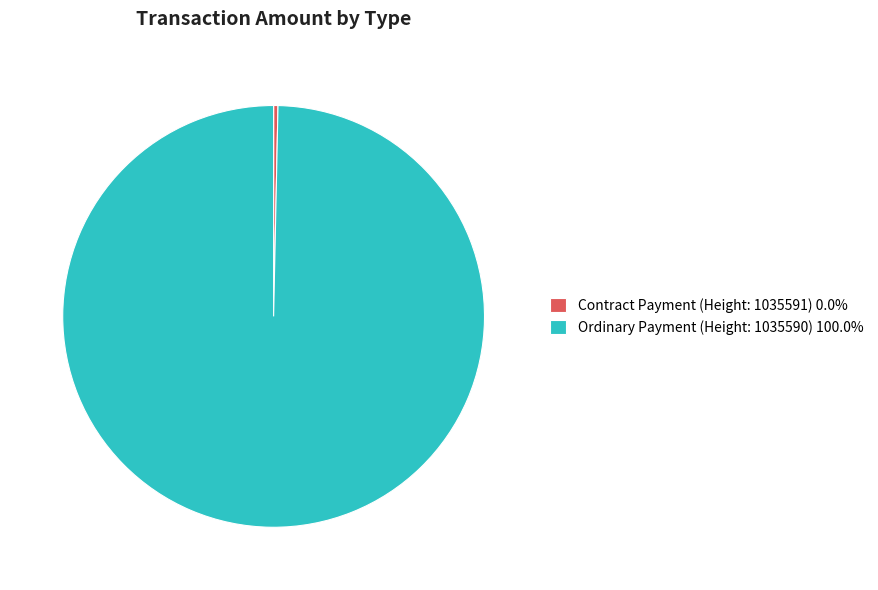

Do Ordinary Payment (Height: 1035590) 100.0% and Contract Payment (Height: 1035591) 0.0% together represent more than half of the pie?

Yes